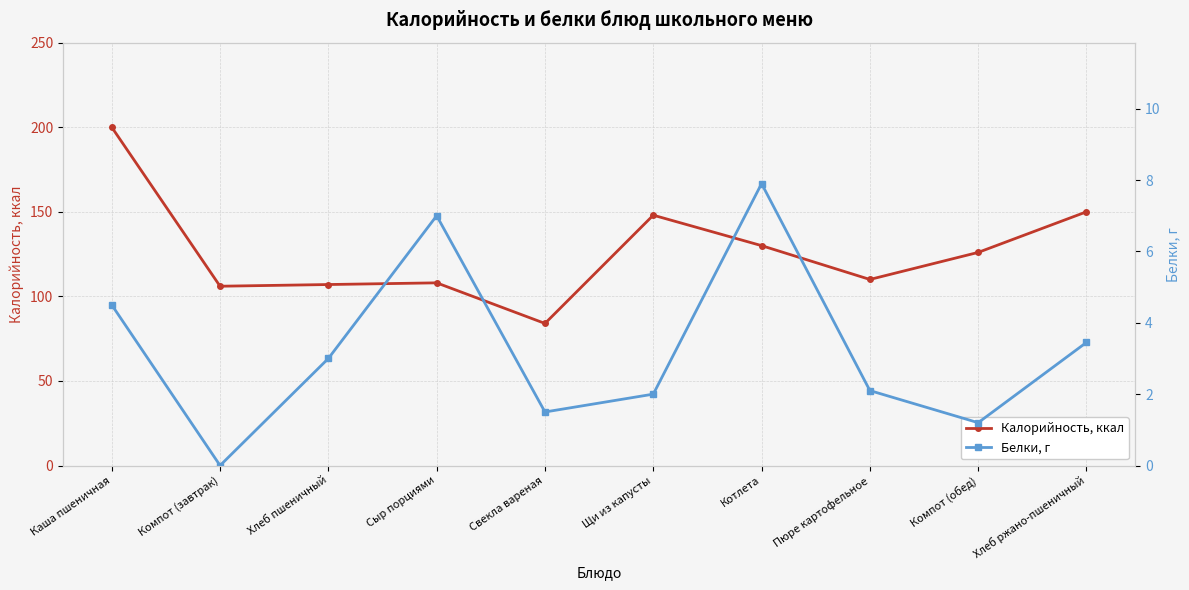

Between Компот (завтрак) and Свекла вареная, which series saw the biggest shift?

Калорийность, ккал